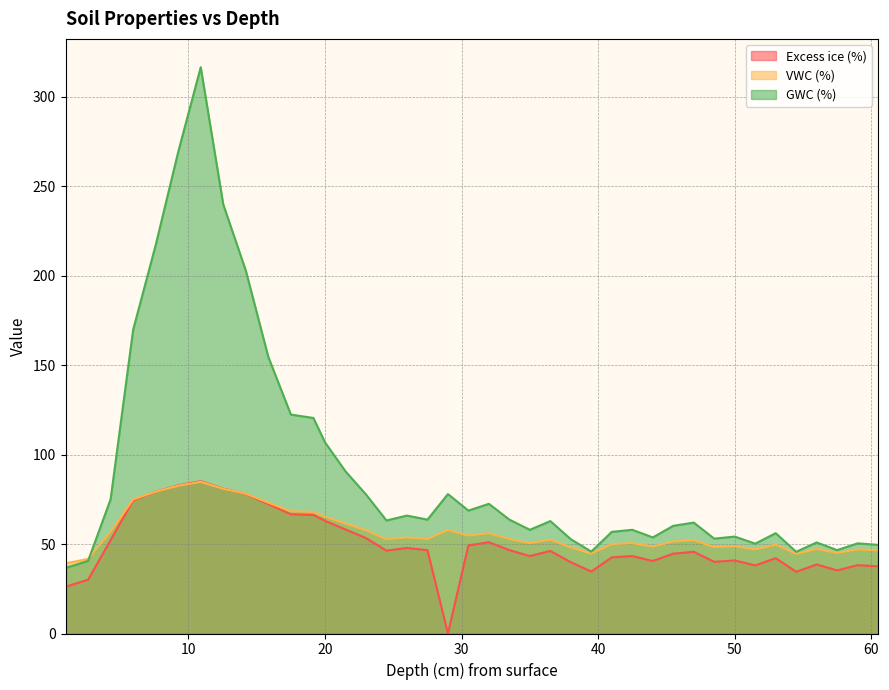

Rank the series by their maximum value, from lowest to highest.

VWC (%), Excess ice (%), GWC (%)